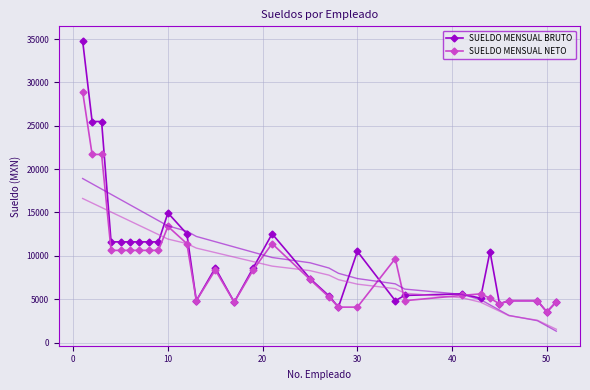

In SUELDO MENSUAL NETO, how many points are lower than both neighbors (excluding endpoints)?

5